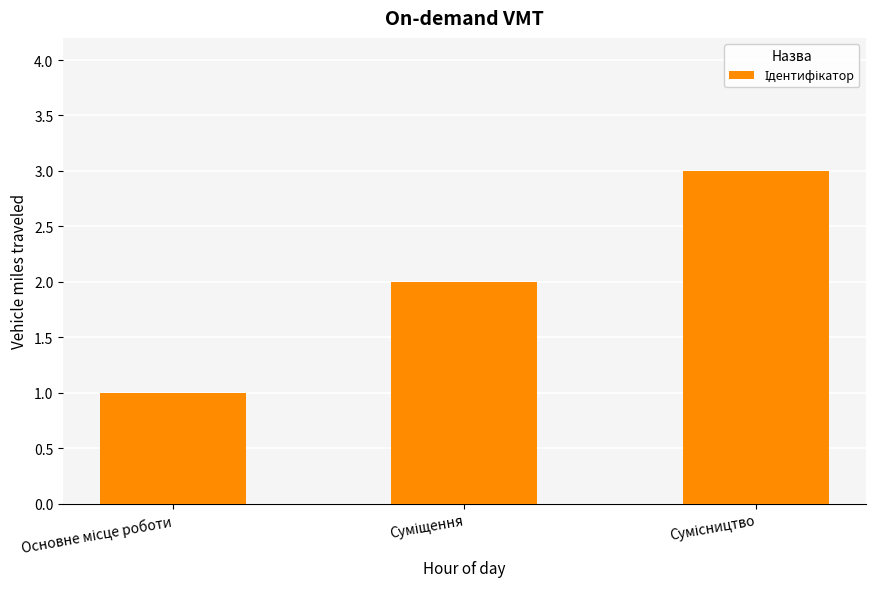

What is the greatest value displayed?

3